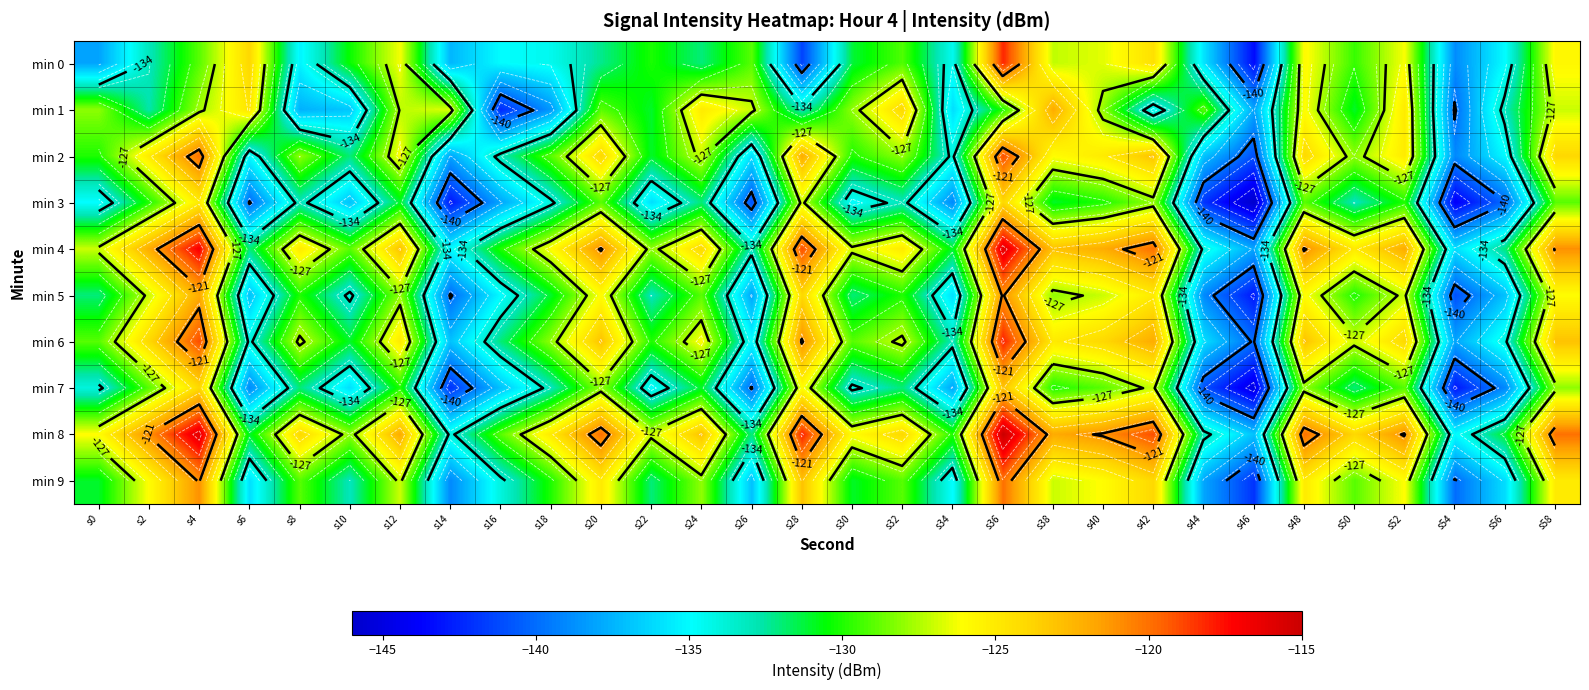

At which category is the sum across all series the highest?

s36